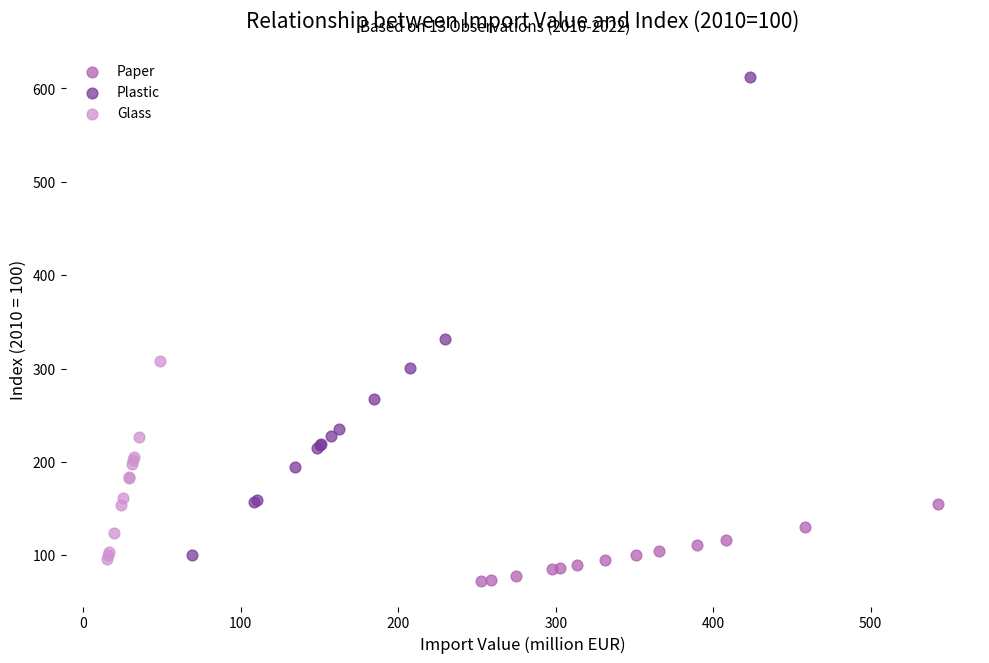

Which series contains the lowest Y value?

Paper